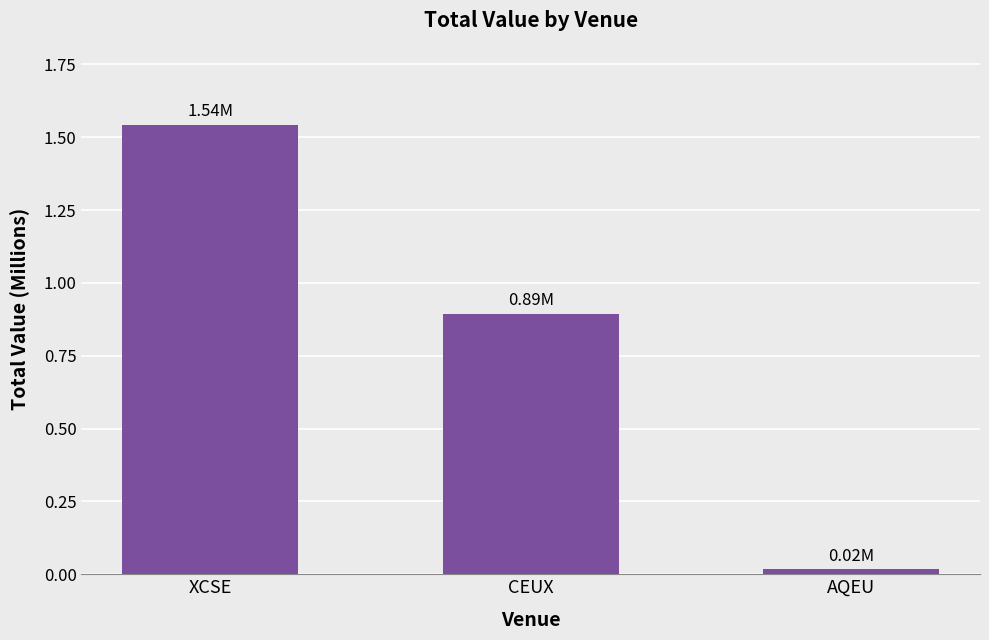

What is the average value?

0.8